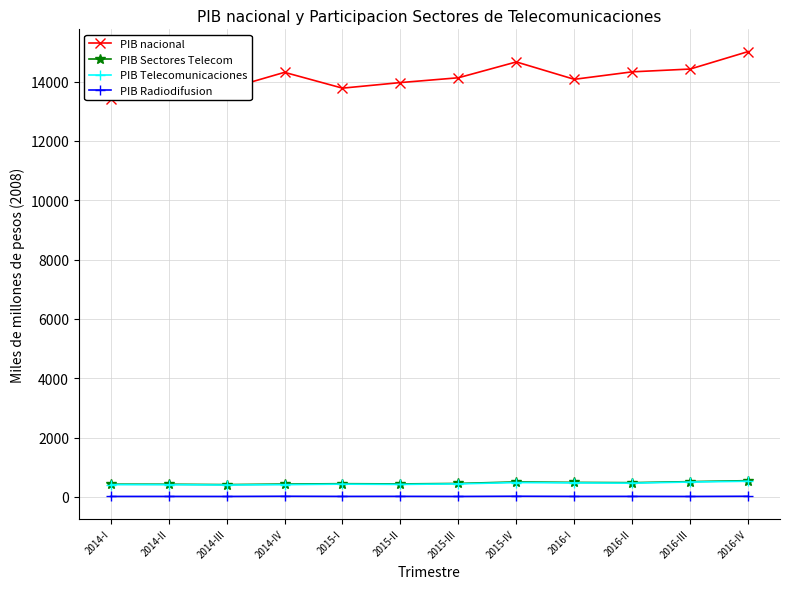

What is the difference between the PIB nacional values at 2014-III and 2014-II?

116.0